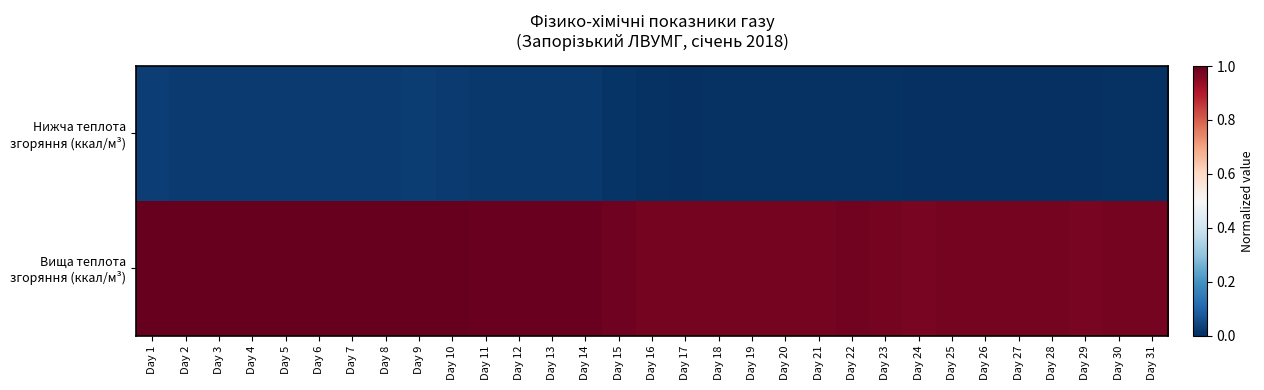

At which category does the chart reach its peak across all series?

Day 9